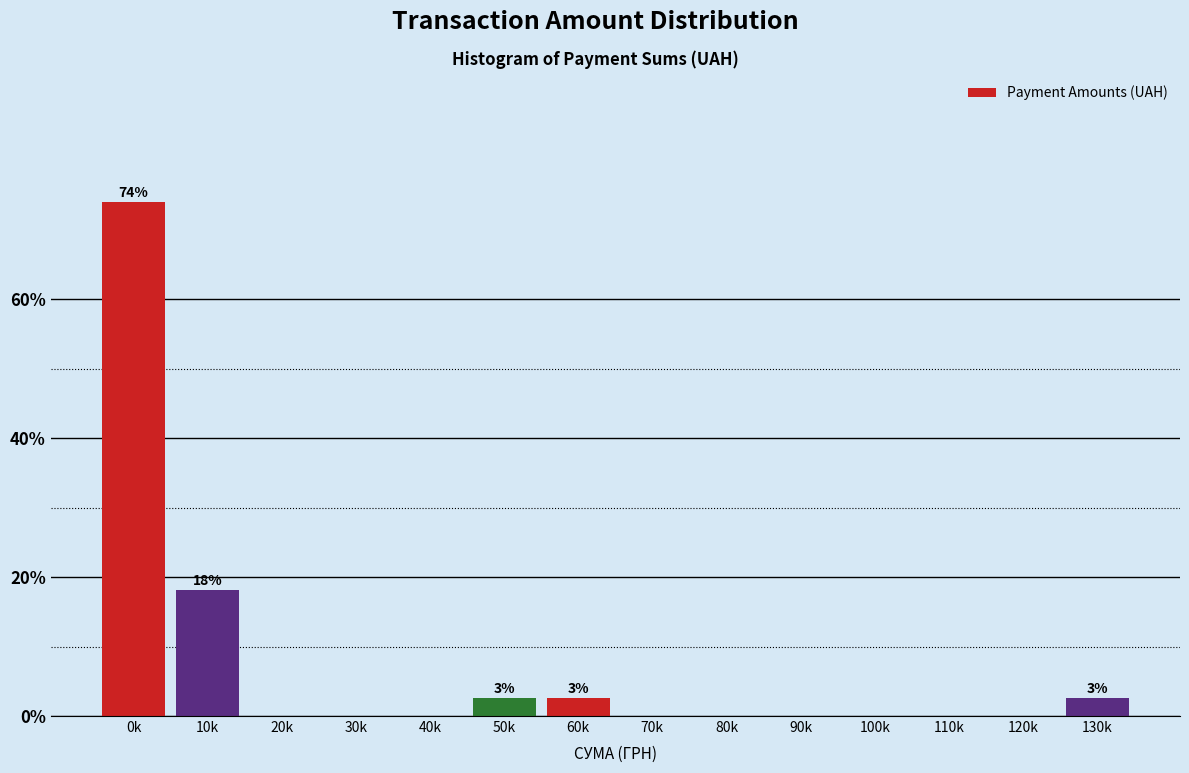

Reading left to right, list all the values displayed in this chart.

0k=74.0	10k=18.2	20k=0.0	30k=0.0	40k=0.0	50k=2.6	60k=2.6	70k=0.0	80k=0.0	90k=0.0	100k=0.0	110k=0.0	120k=0.0	130k=2.6